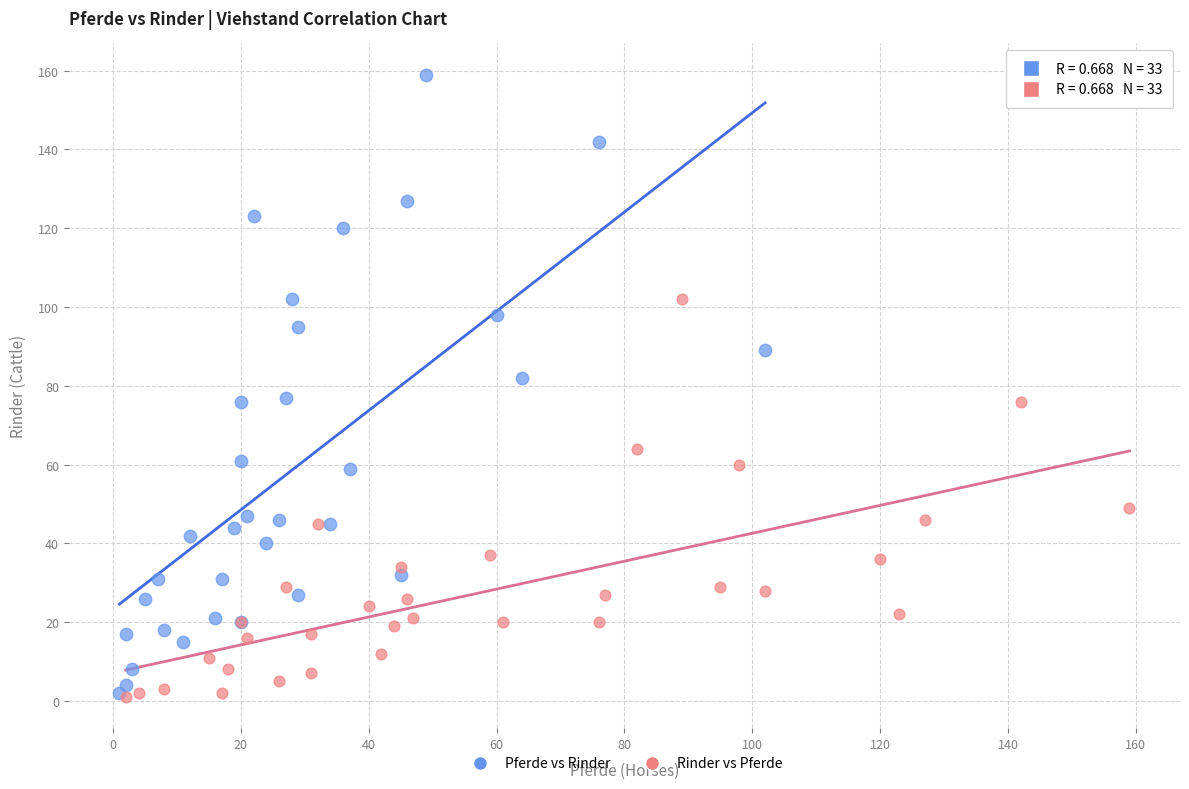

Which series contains the highest Y value?

Pferde vs Rinder